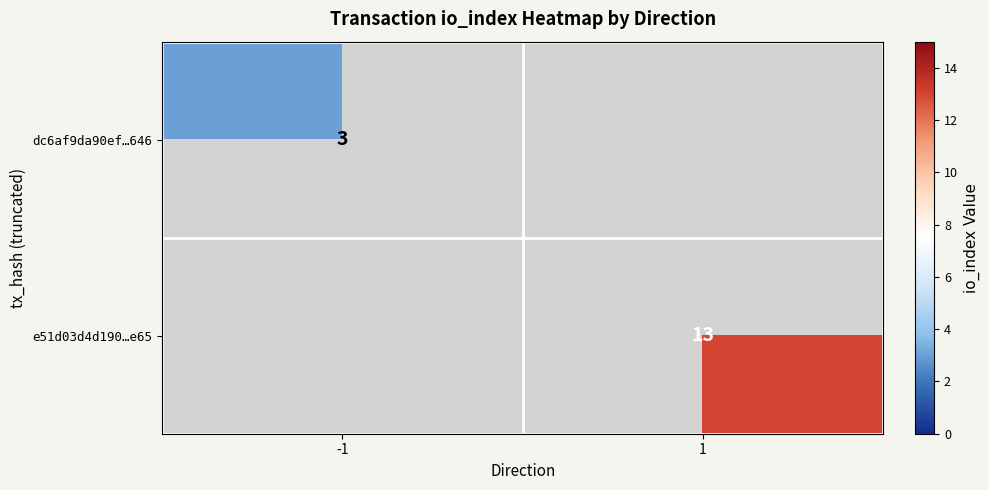

True or false: e51d03d4d190…e65 has a value of 3.7 at 1.

False